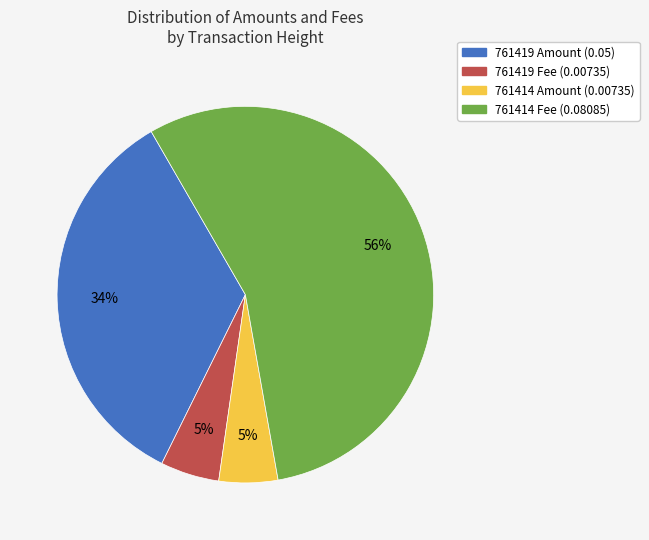

How many segments does this pie chart have?

4